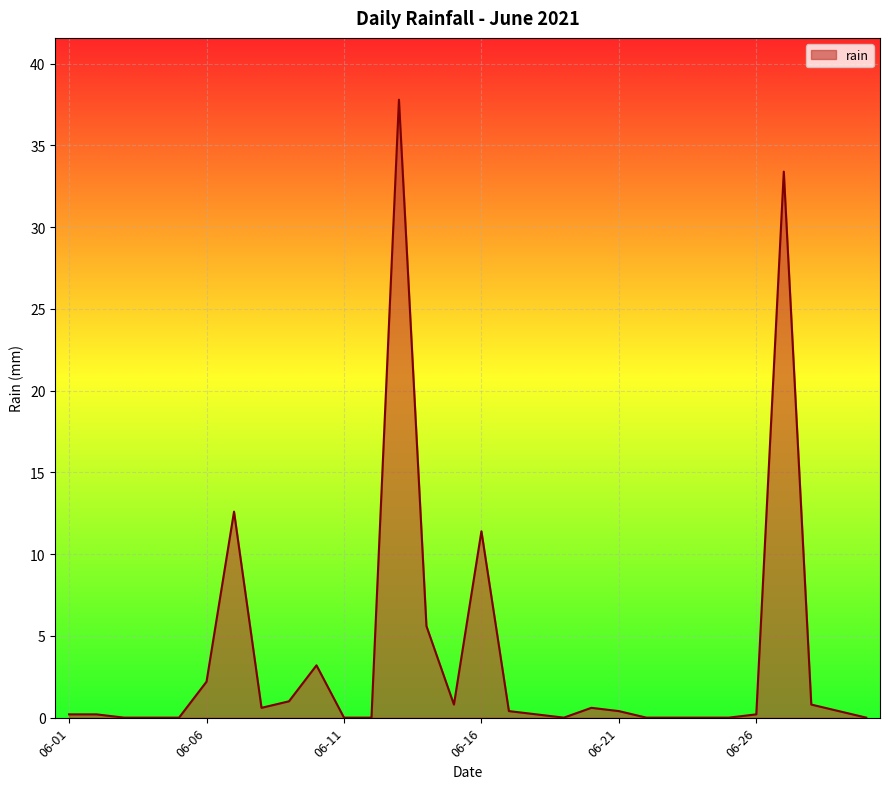

What is the maximum value shown in the chart?

37.8